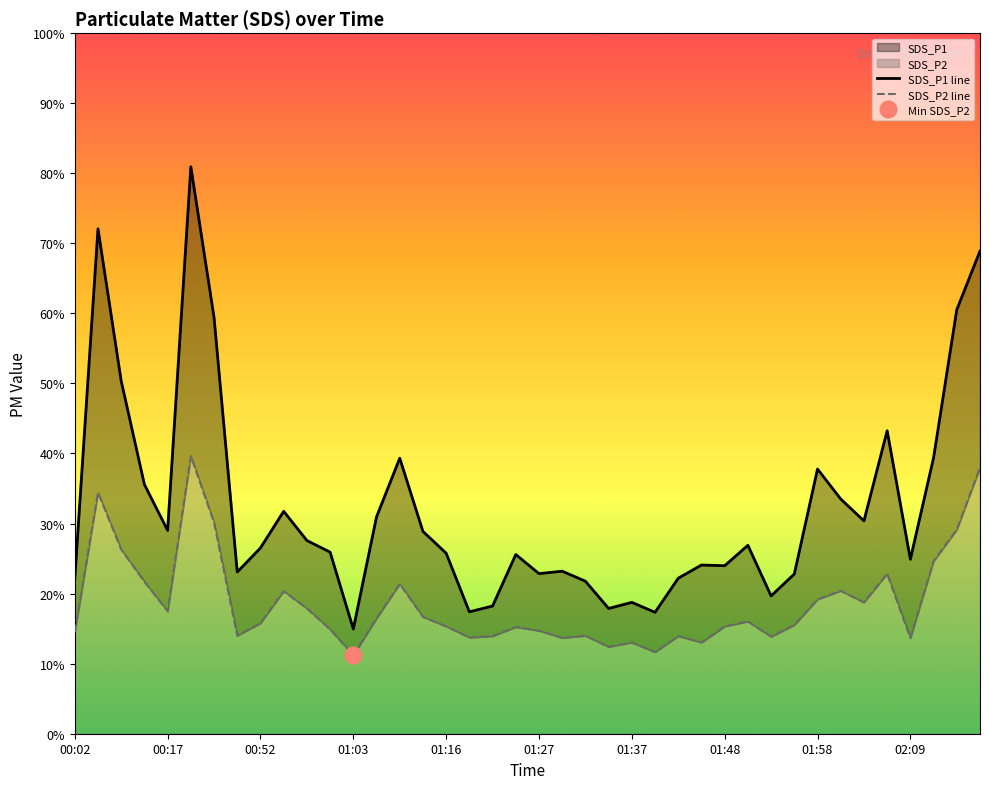

How many values in the SDS_P2 line series exceed 15?

24